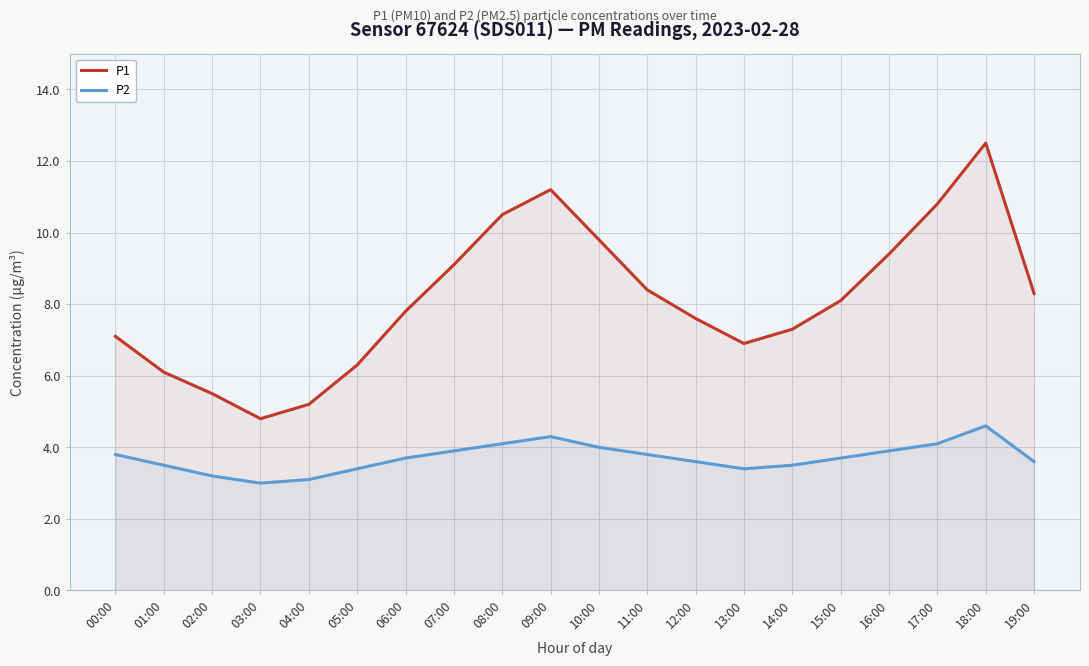

Is the value of P1 at 17:00 greater than the value of P2 at 16:00?

Yes